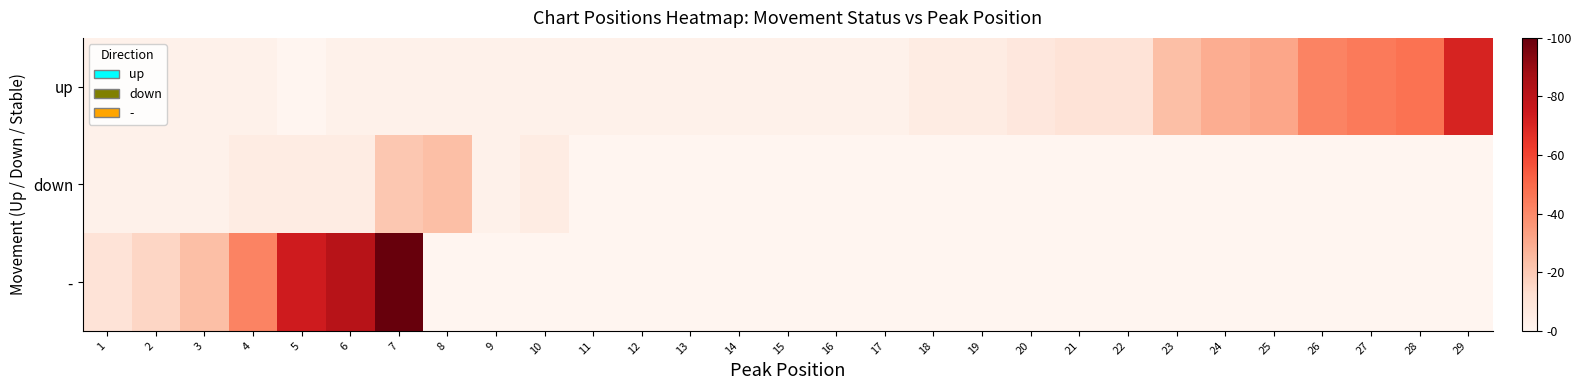

Which series has the widest spread of values?

-